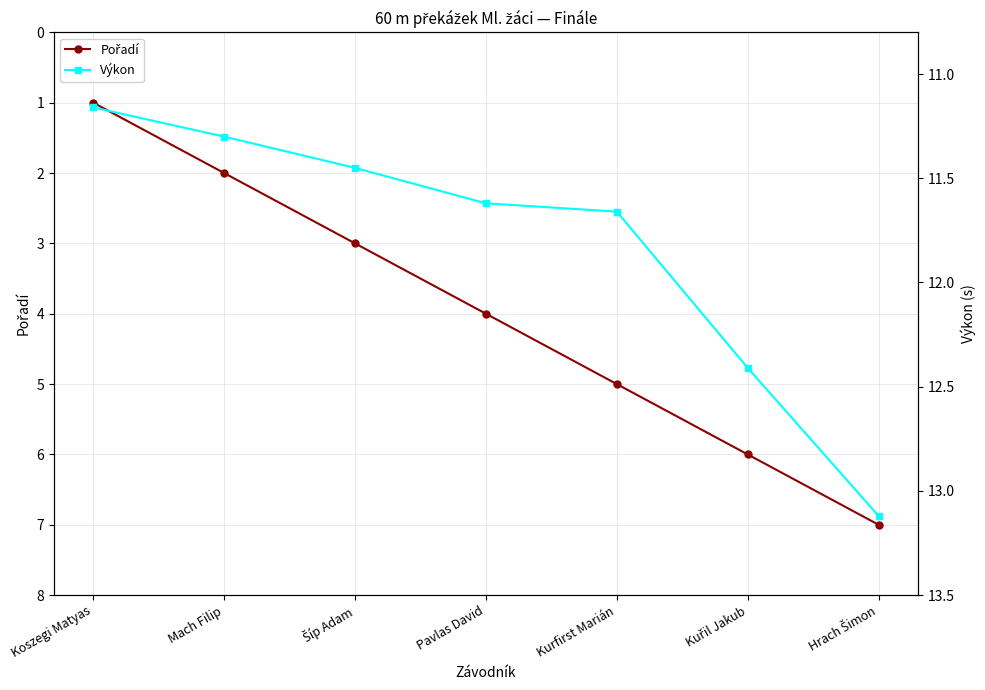

Which has a higher value, Mach Filip or Kurfirst Marián?

Kurfirst Marián